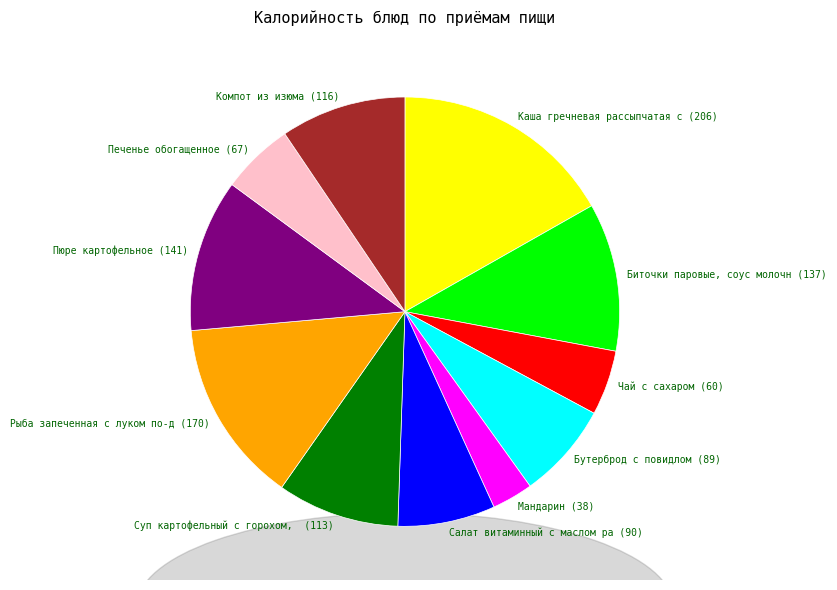

Count the number of slices in the pie.

11